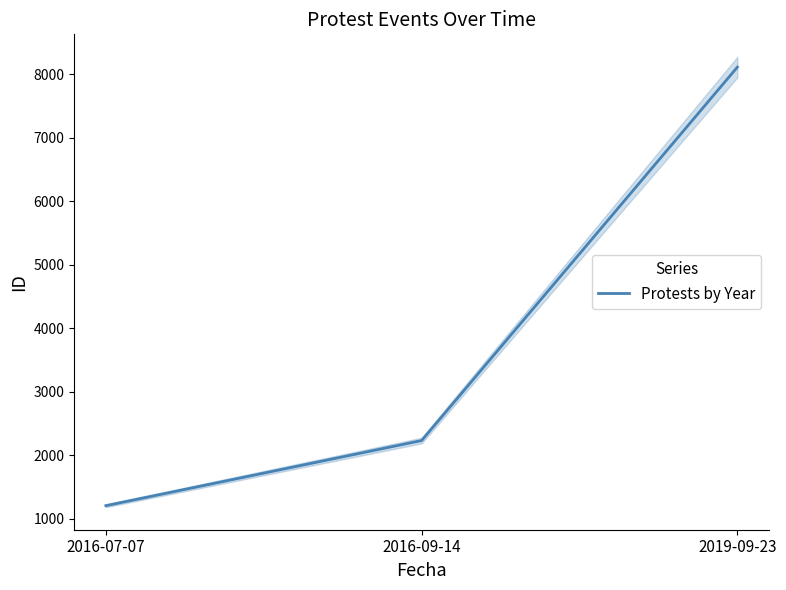

What is the maximum value shown in the chart?

8113